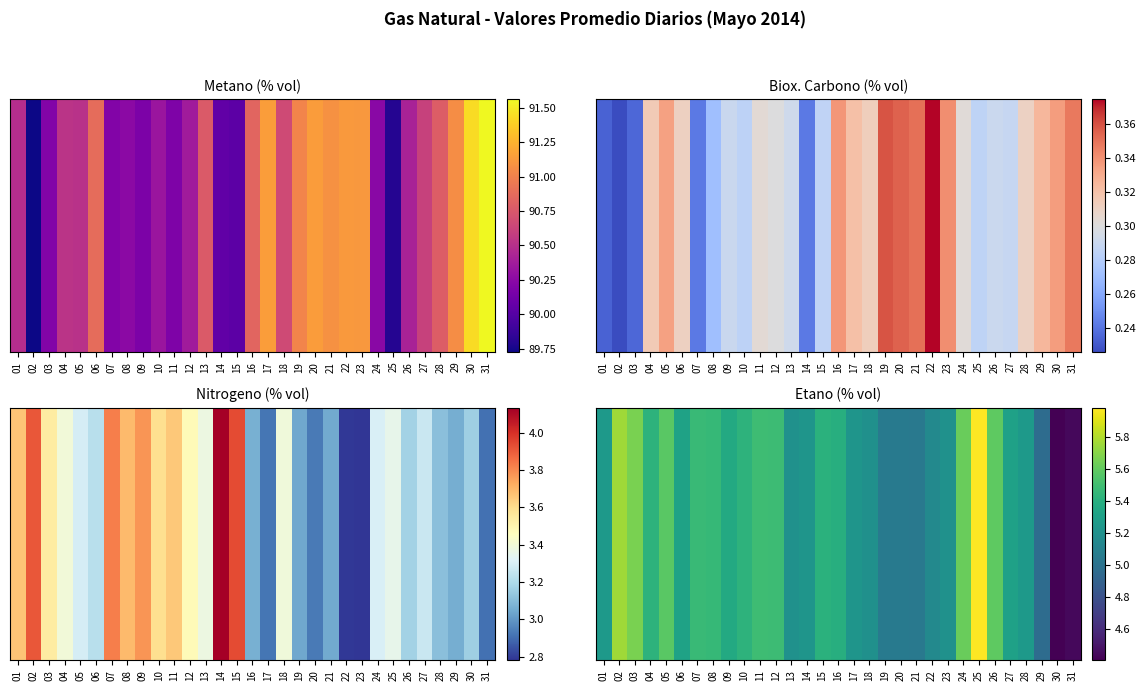

Which has a higher value, 15 or 25?

25